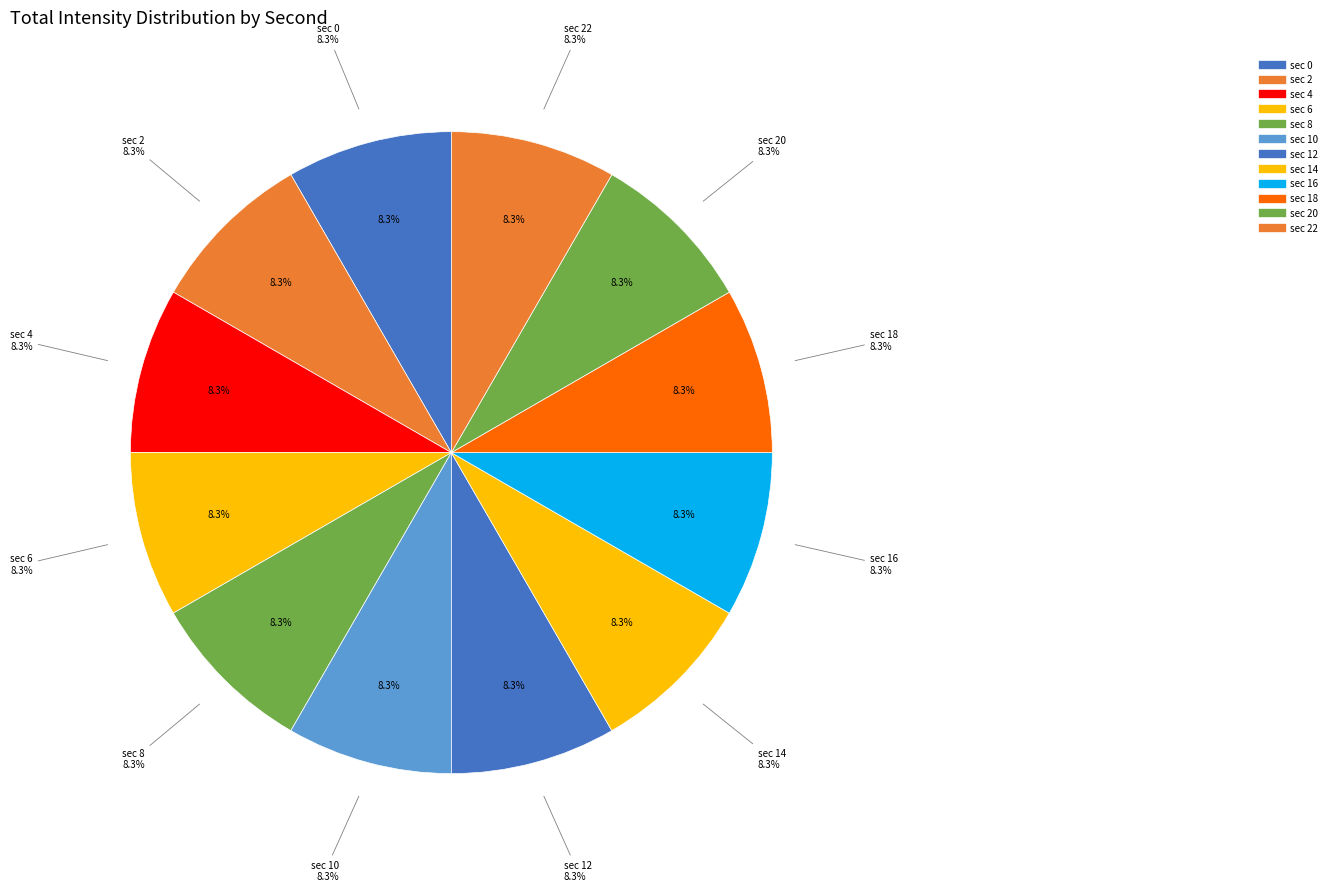

Rank the categories by value from lowest to highest.

0, 2, 4, 6, 8, 10, 12, 14, 16, 18, 20, 22